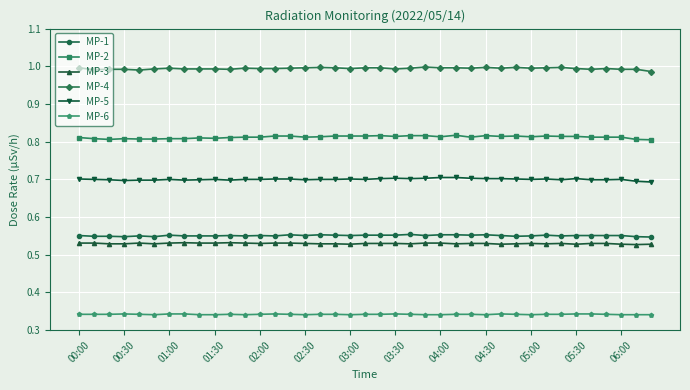

What is the sum of all MP-3 values?

20.7